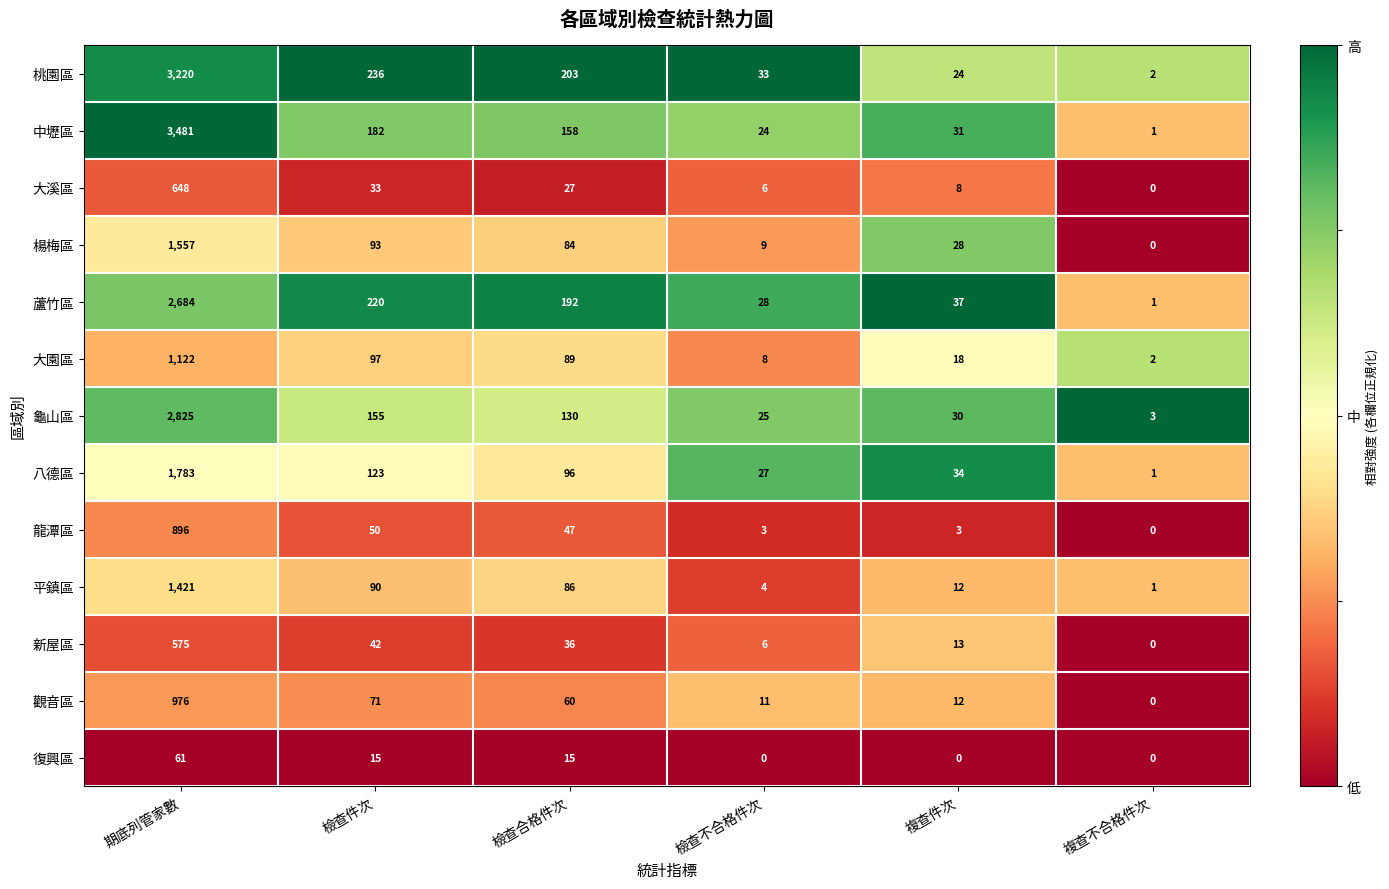

Where does the 新屋區 series first go above 36?

期底列管家數